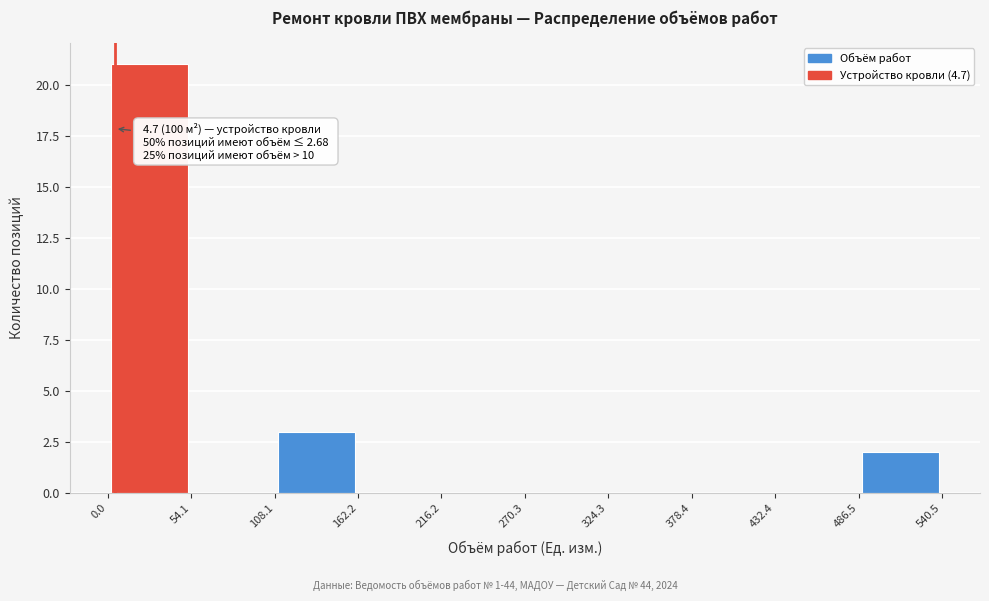

Over which range of the x-axis is the bar tallest?

0.0 to 54.1